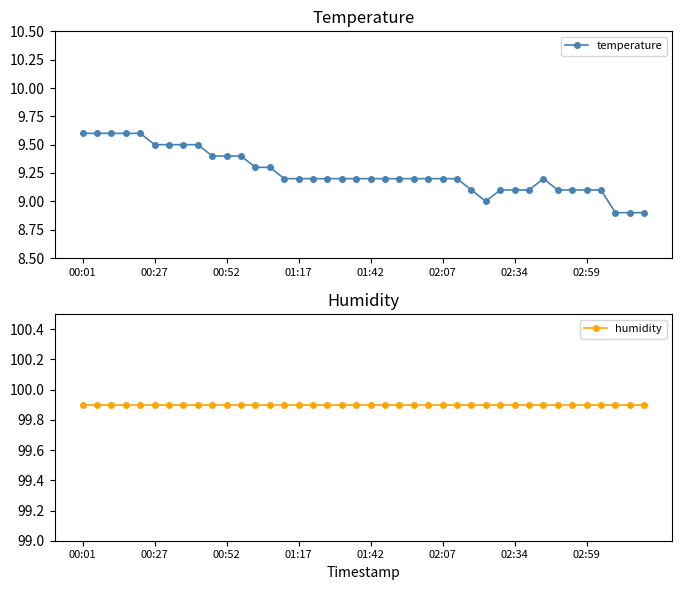

The value of temperature at 02:34 is 14.6. True or false?

False